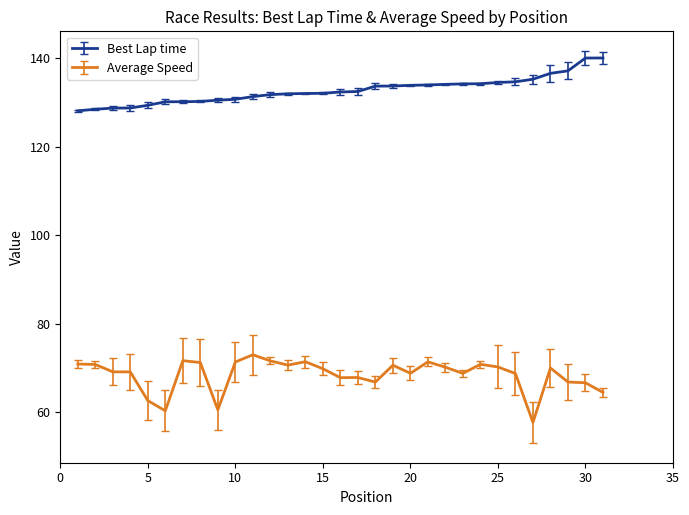

True or false: Average Speed and Best Lap time cross at least once.

False